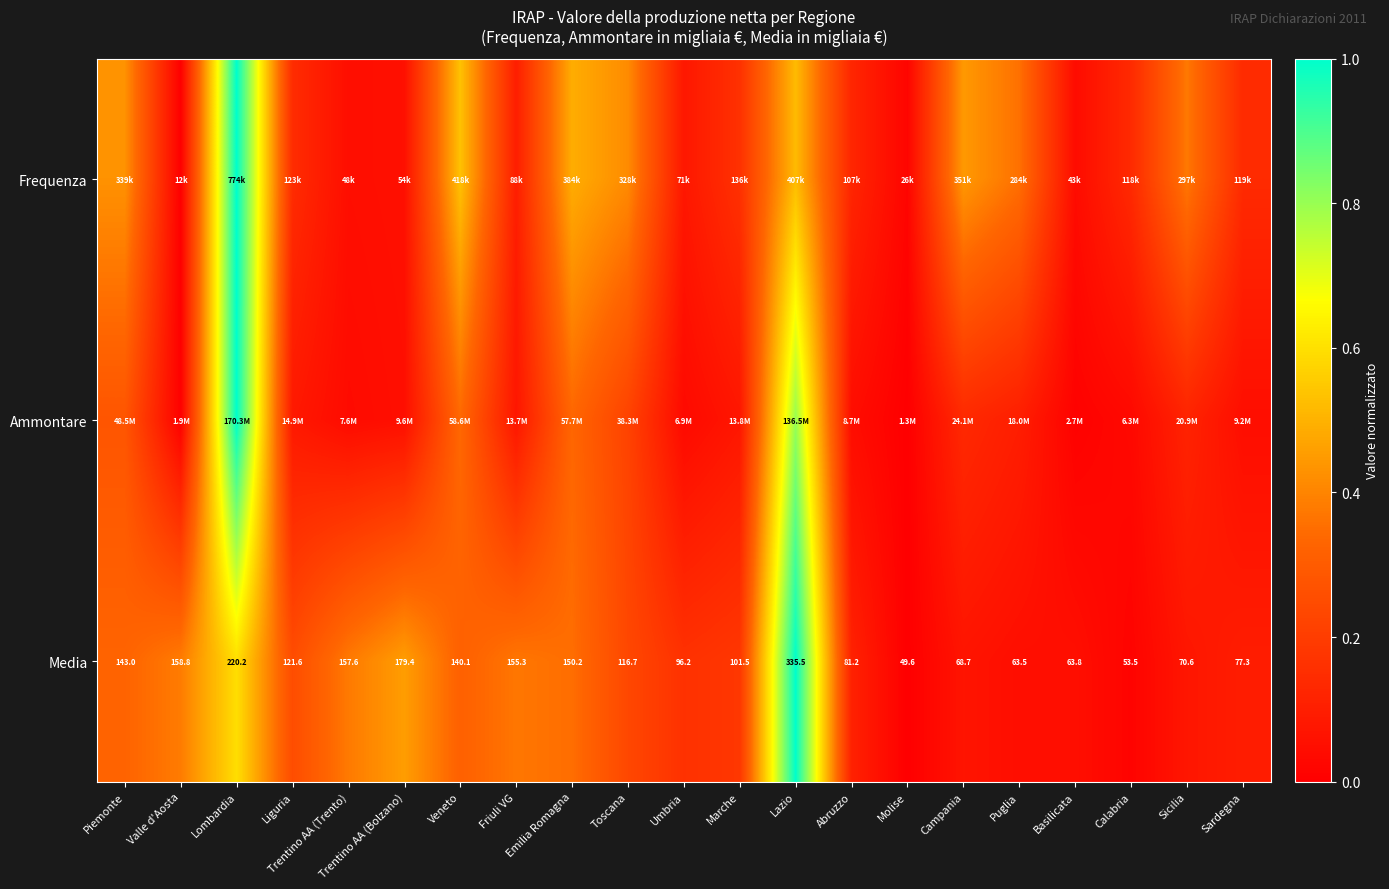

Which label corresponds to the largest value in the chart?

Lombardia